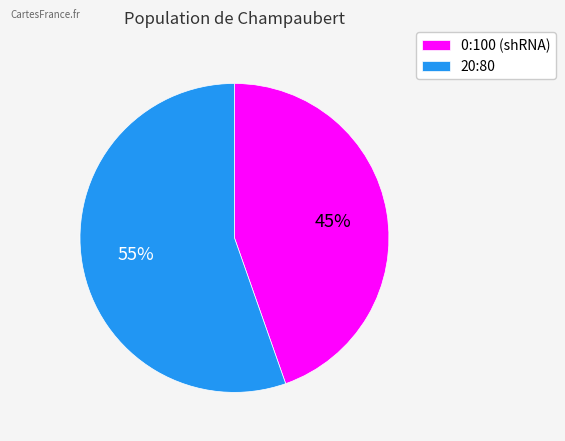

Which has a higher value, 20:80 or 0:100 (shRNA)?

20:80